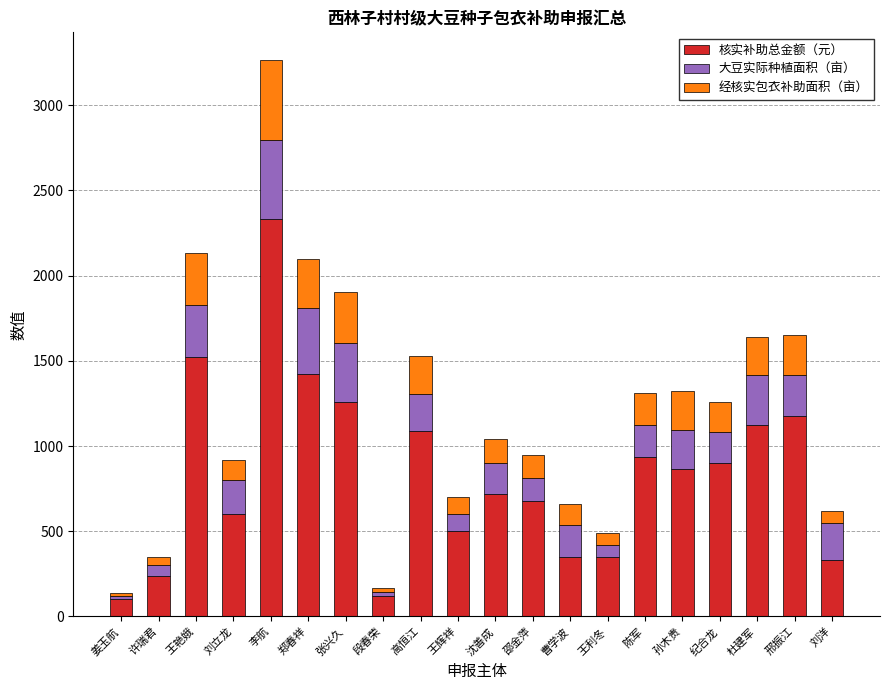

How many categories are shown in the chart?

20